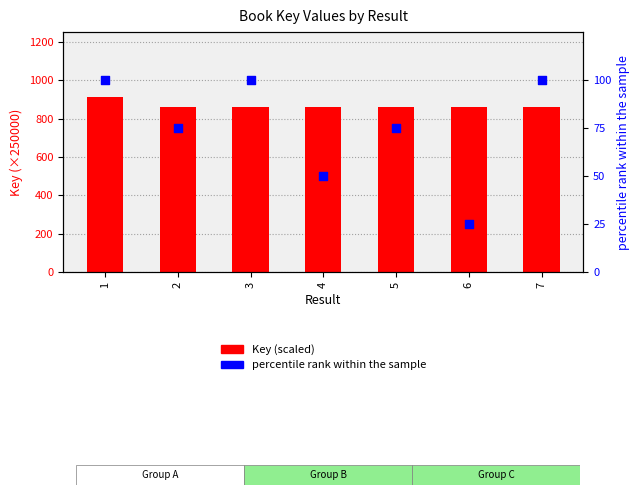

What are all the series names shown in the legend?

Key (scaled), percentile rank within the sample